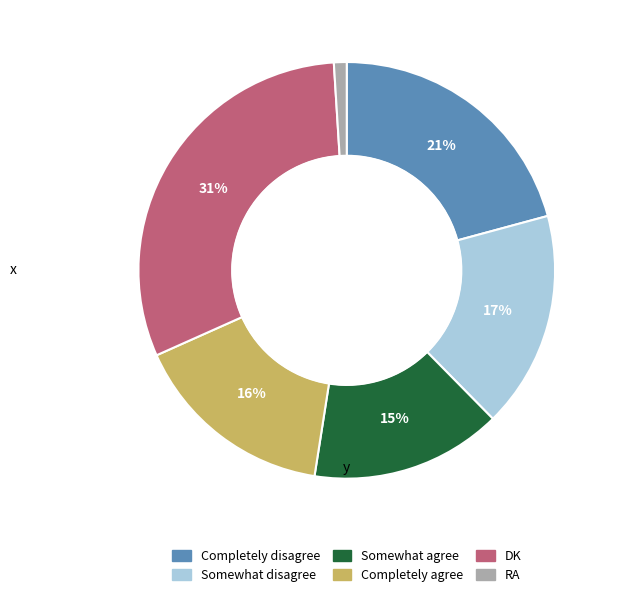

Which slice is the largest?

DK